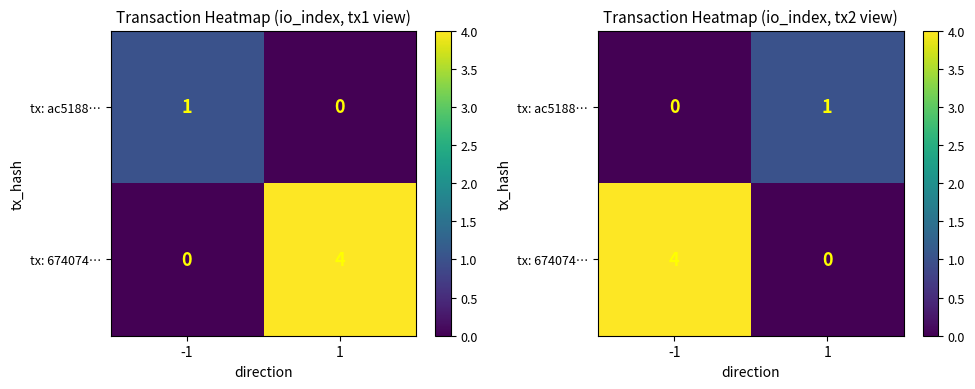

What is the total value across all series at -1?

4